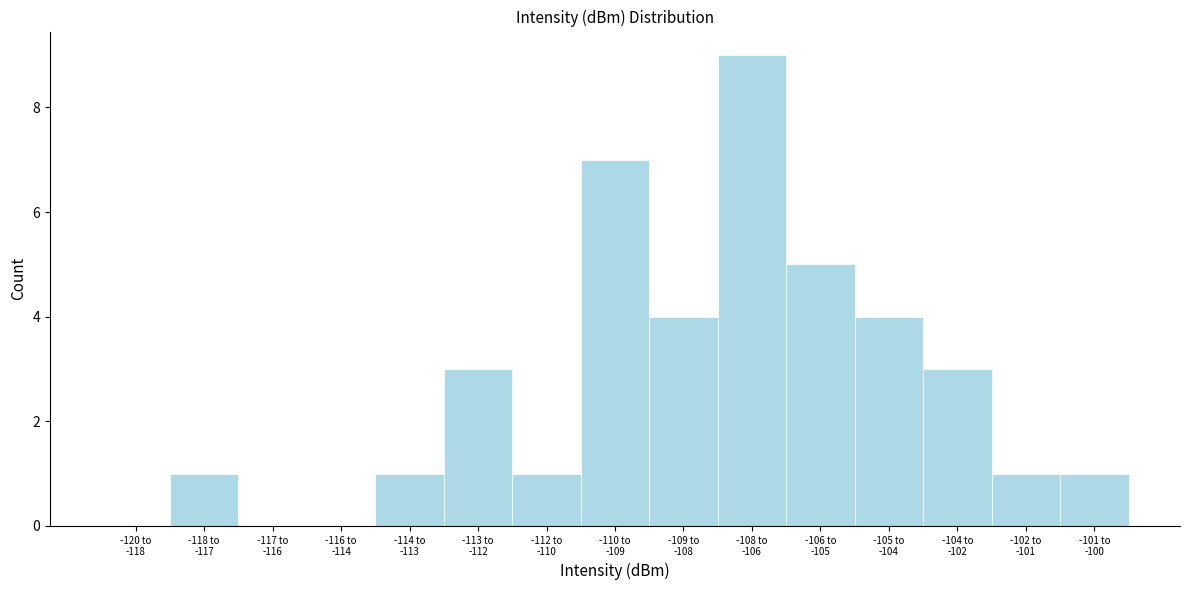

What is the sum of all values?

40